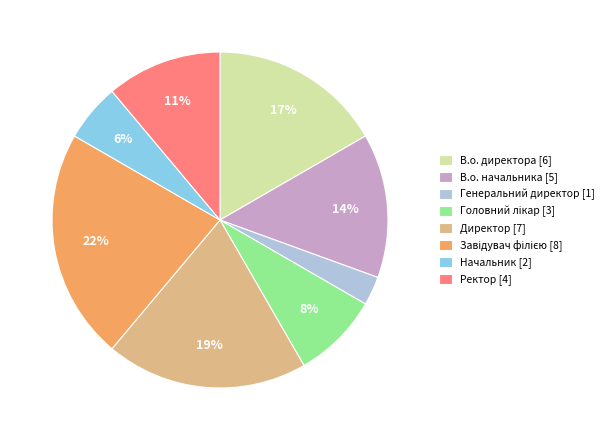

Is there any slice that represents more than half of the pie?

No